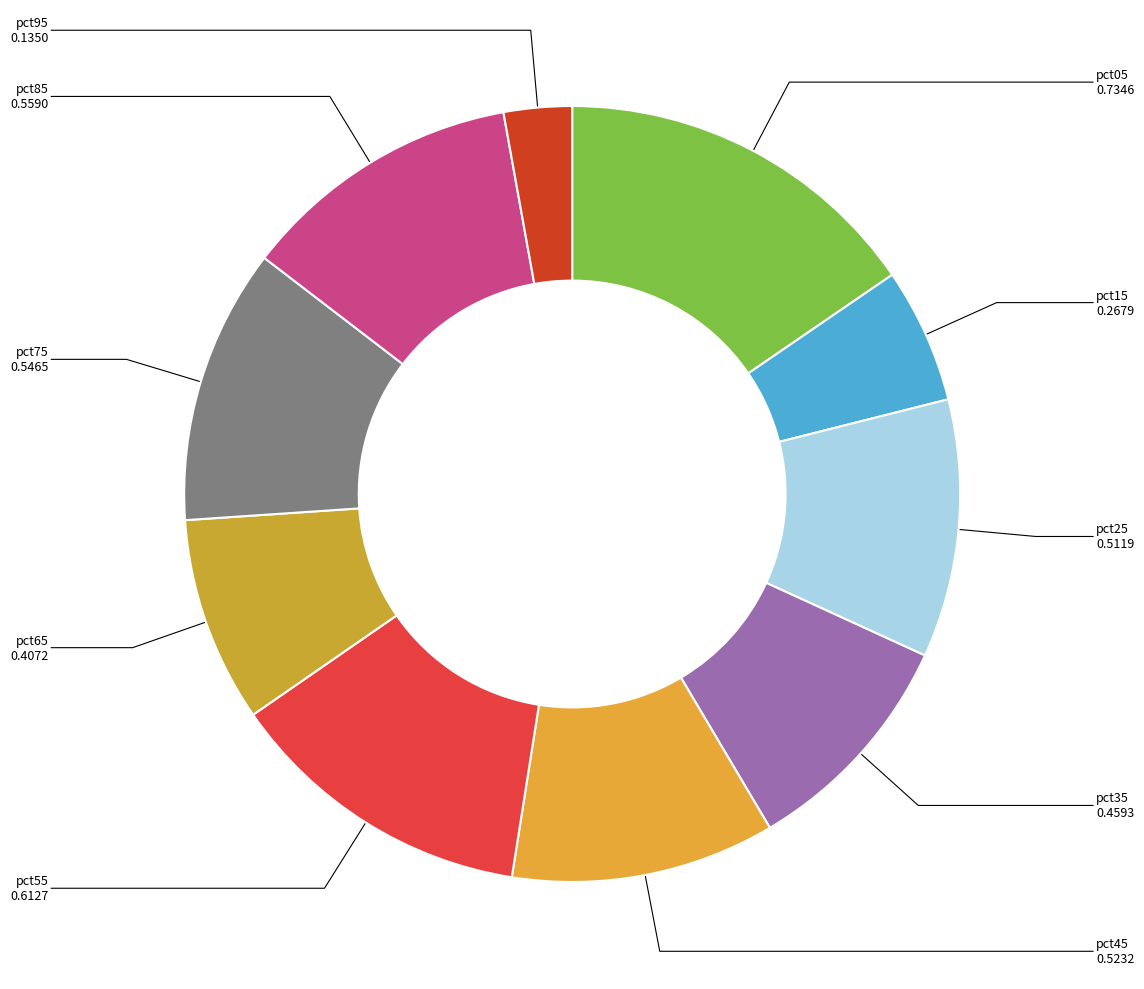

Count the number of slices in the pie.

10